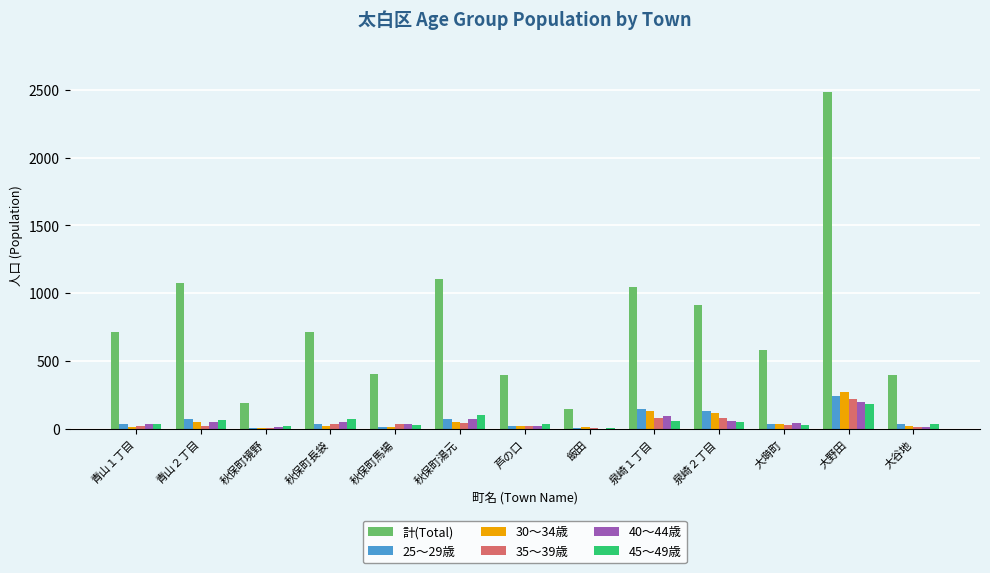

The 45～49歳 series shows 38 at 芦の口. True or false?

True